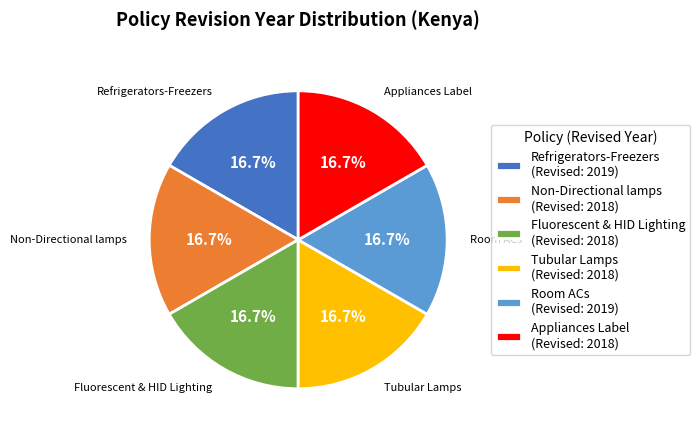

Approximately how many times larger is the value at Refrigerators-Freezers (Revised: 2019) compared to Tubular Lamps (Revised: 2018)?

1.0